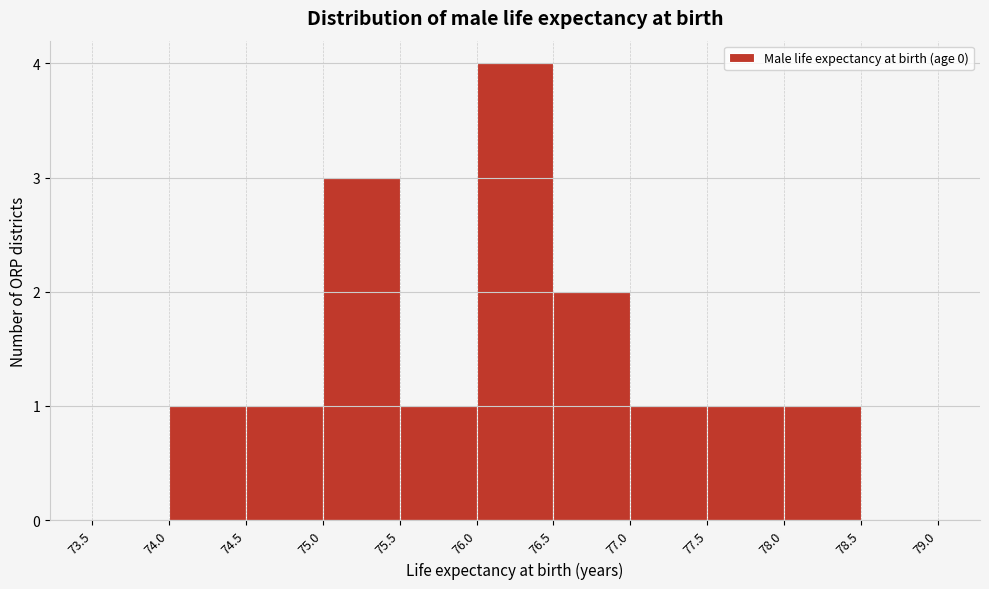

How tall is the bar that spans 78.0 to 78.5 on the x-axis? The values are not printed on the chart, so give them approximately, as read against the axis.

1